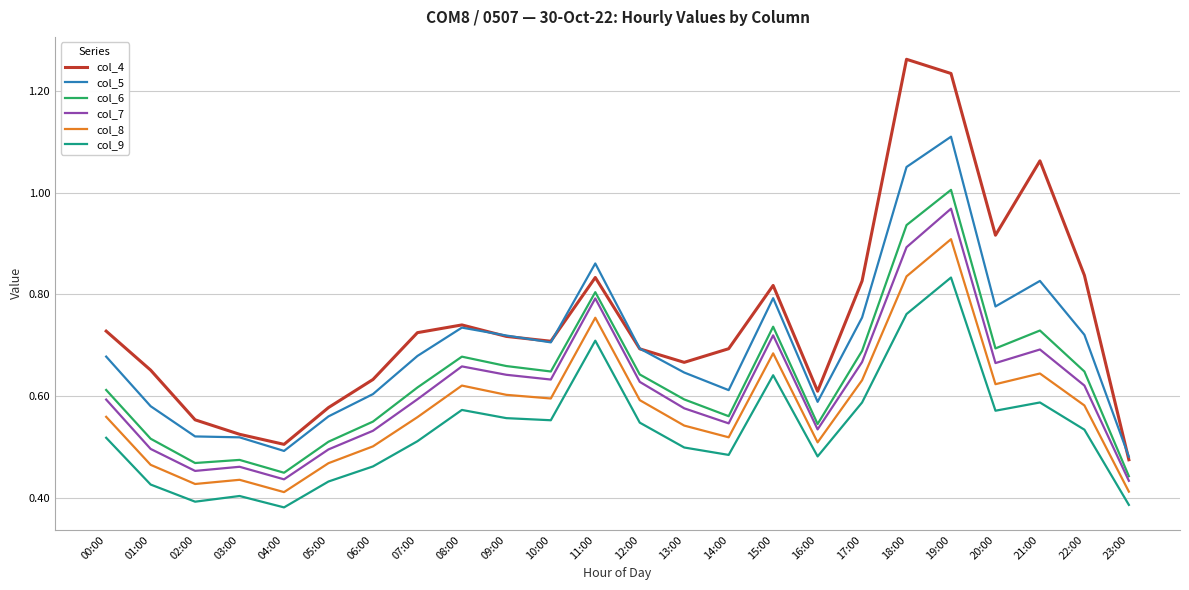

What are all the series names shown in the legend?

col_4, col_5, col_6, col_7, col_8, col_9